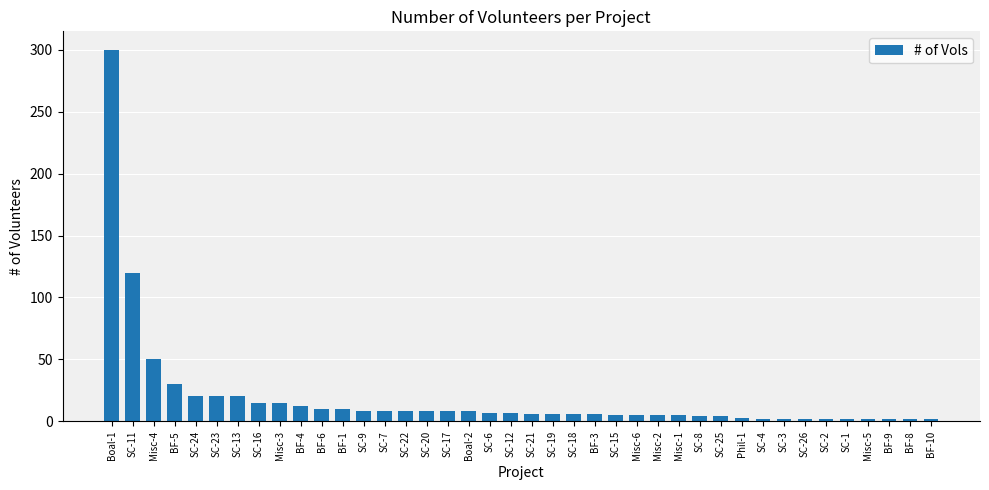

At which label is the value closest to 151?

SC-11